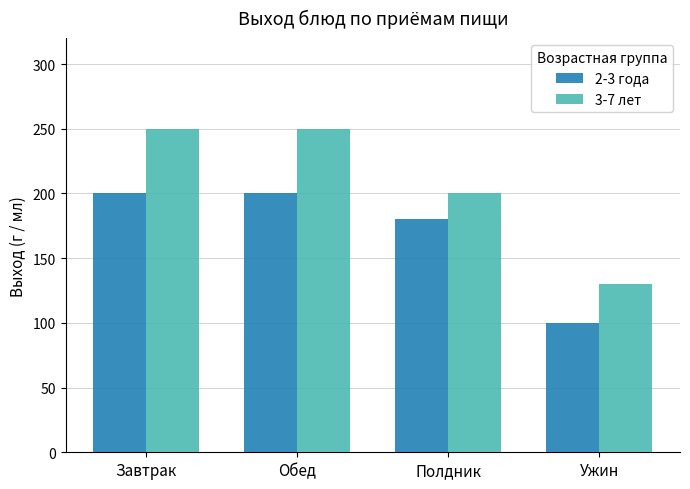

List the series in order of their peak value, lowest first.

2-3 года, 3-7 лет